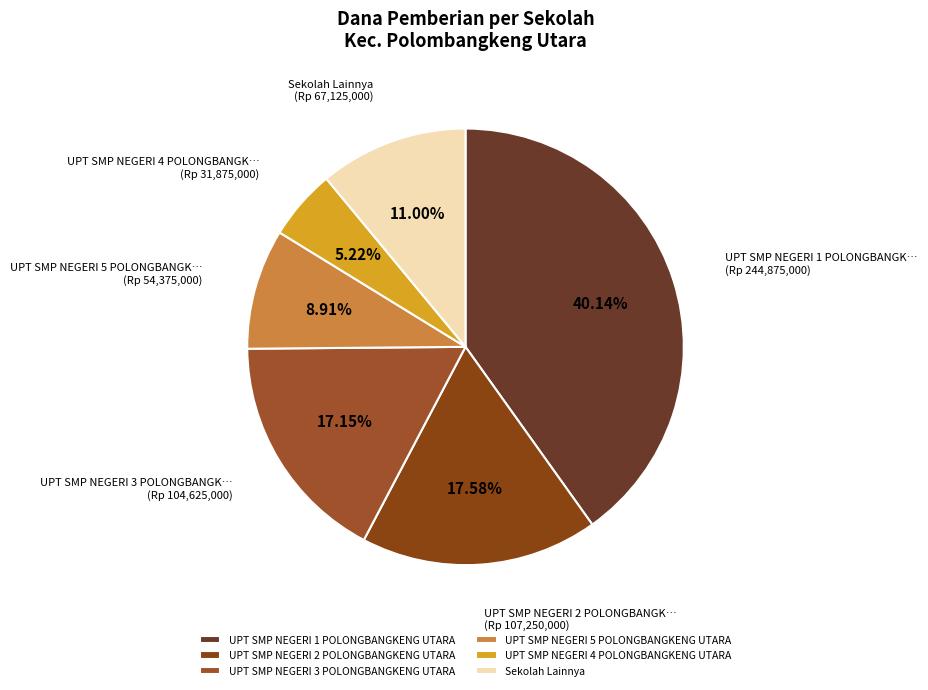

How many slices are in this pie chart?

6